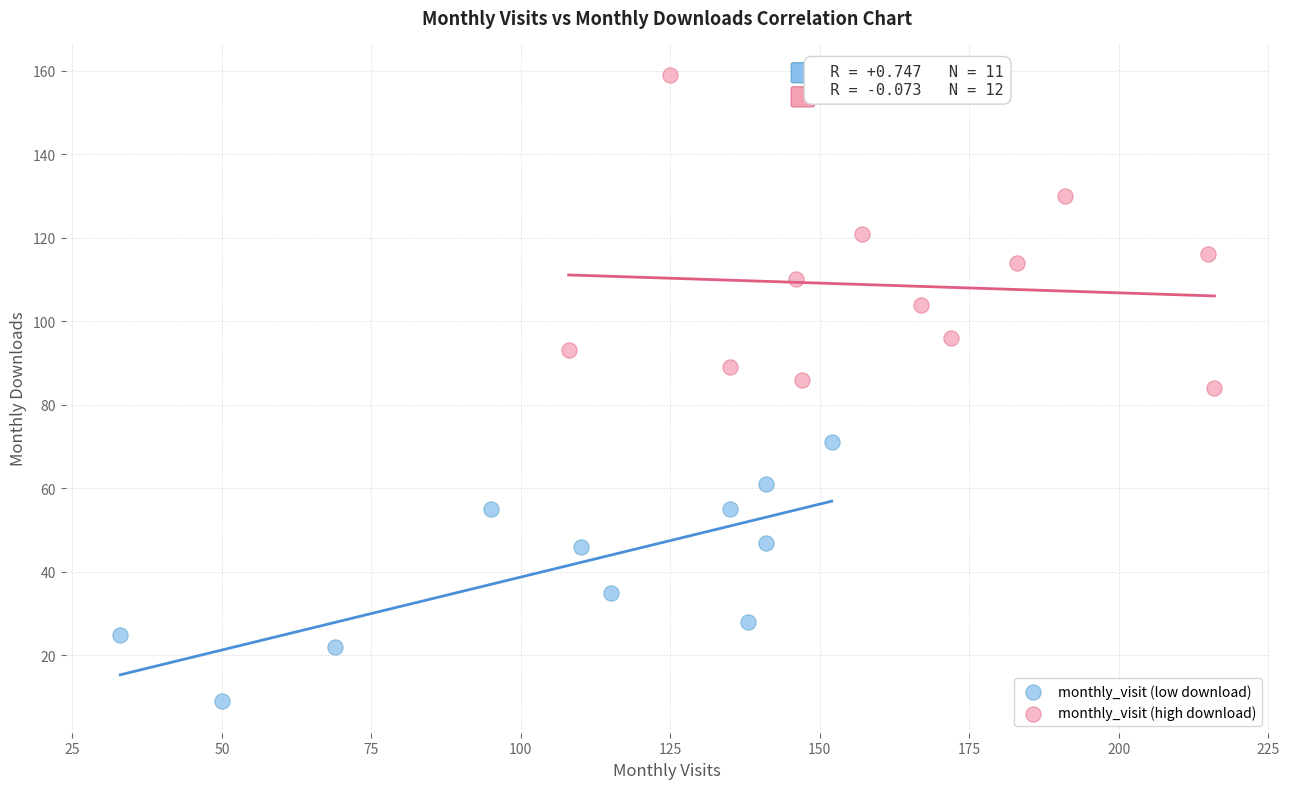

Which series contains the highest Y value?

monthly_visit (high download)